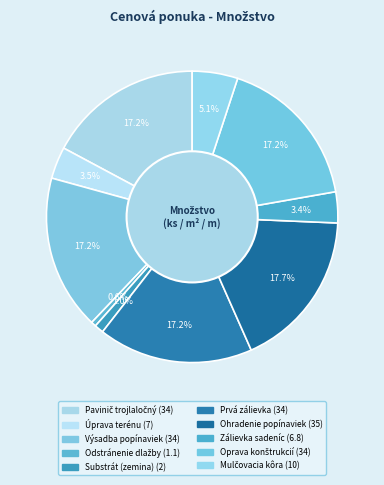

True or false: Pavinič trojlaločný accounts for 23% of the total.

False